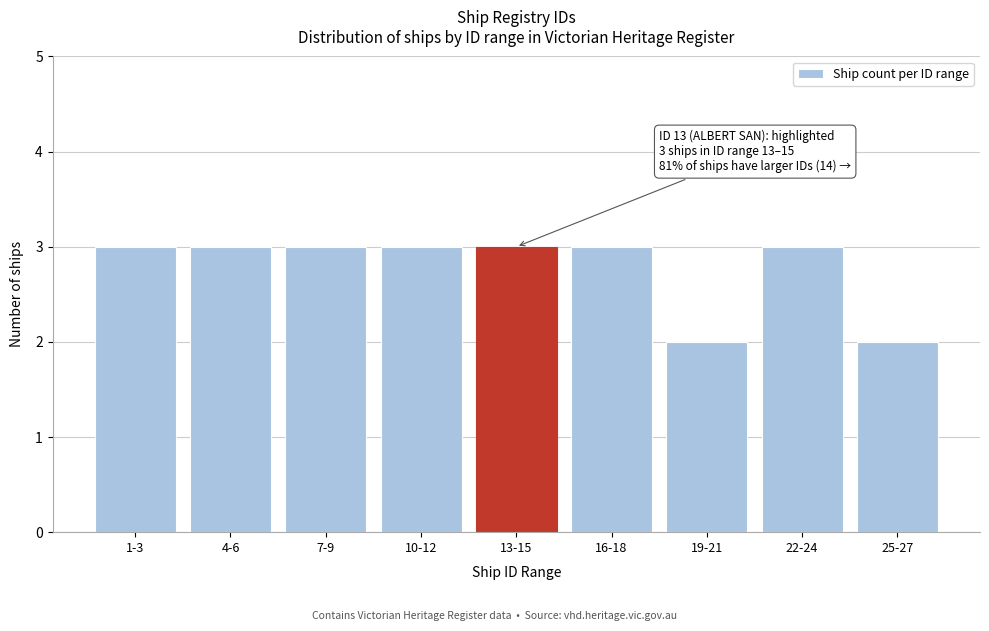

Reading left to right, transcribe all the data shown in this chart.

3	3	3	3	3	3	2	3	2